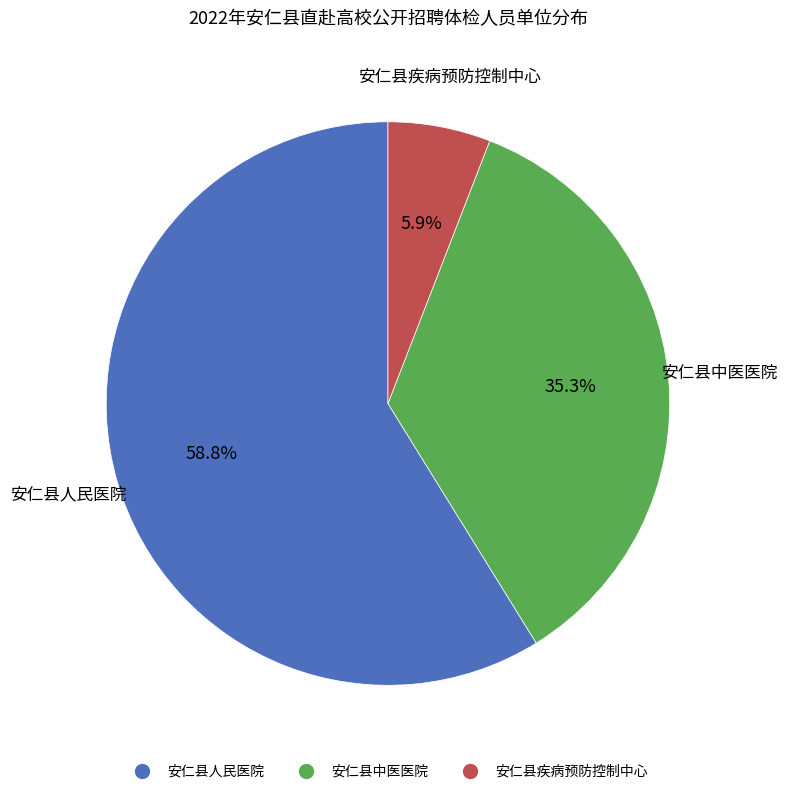

To the nearest percent, what is the difference between the largest and smallest slice percentages?

53%